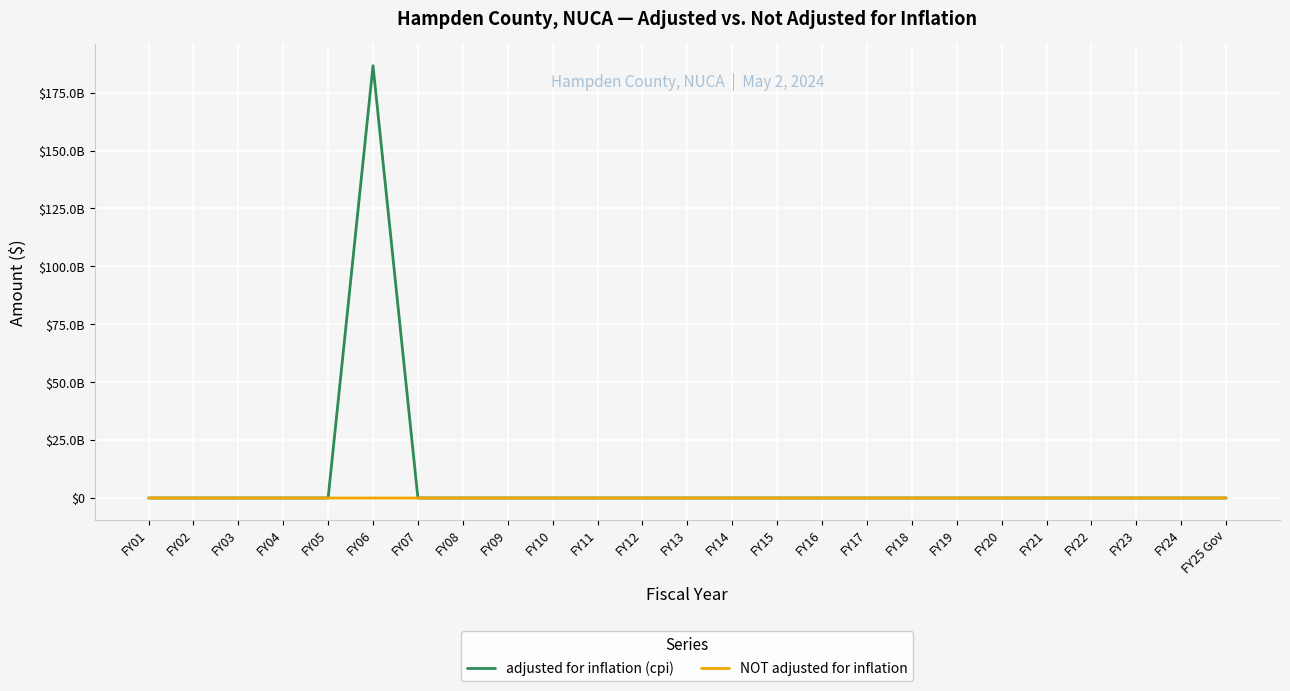

True or false: NOT adjusted for inflation has more than 0 interior local peaks.

True